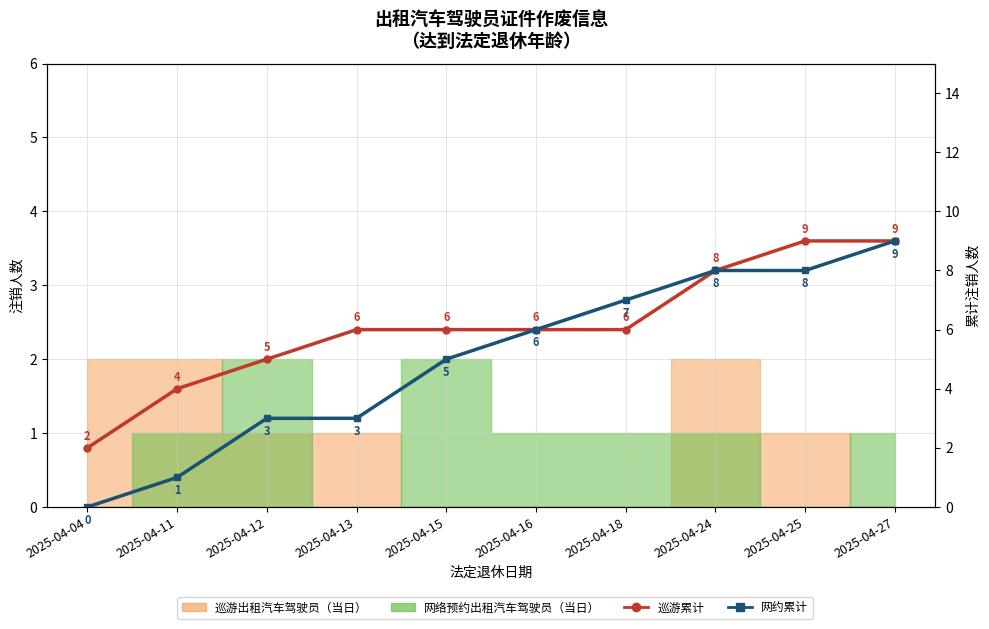

What is the greatest value displayed?

9